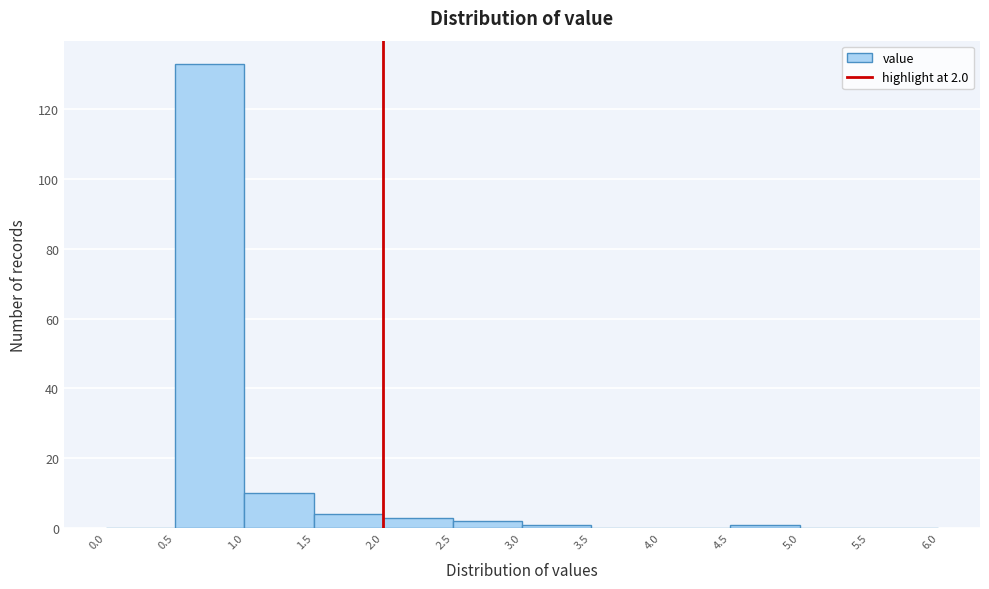

Which range on the x-axis has the tallest bar?

0.5 to 1.0